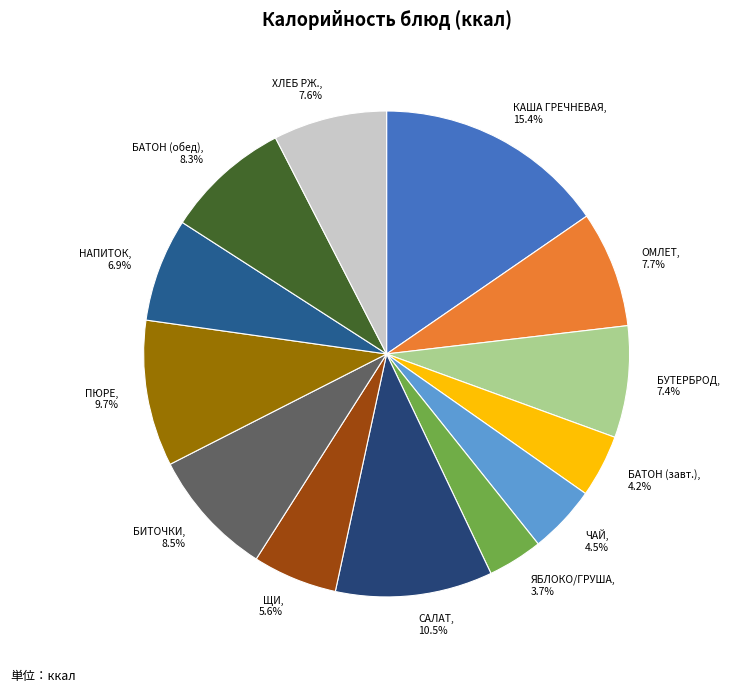

Is there any slice that represents more than half of the pie?

No